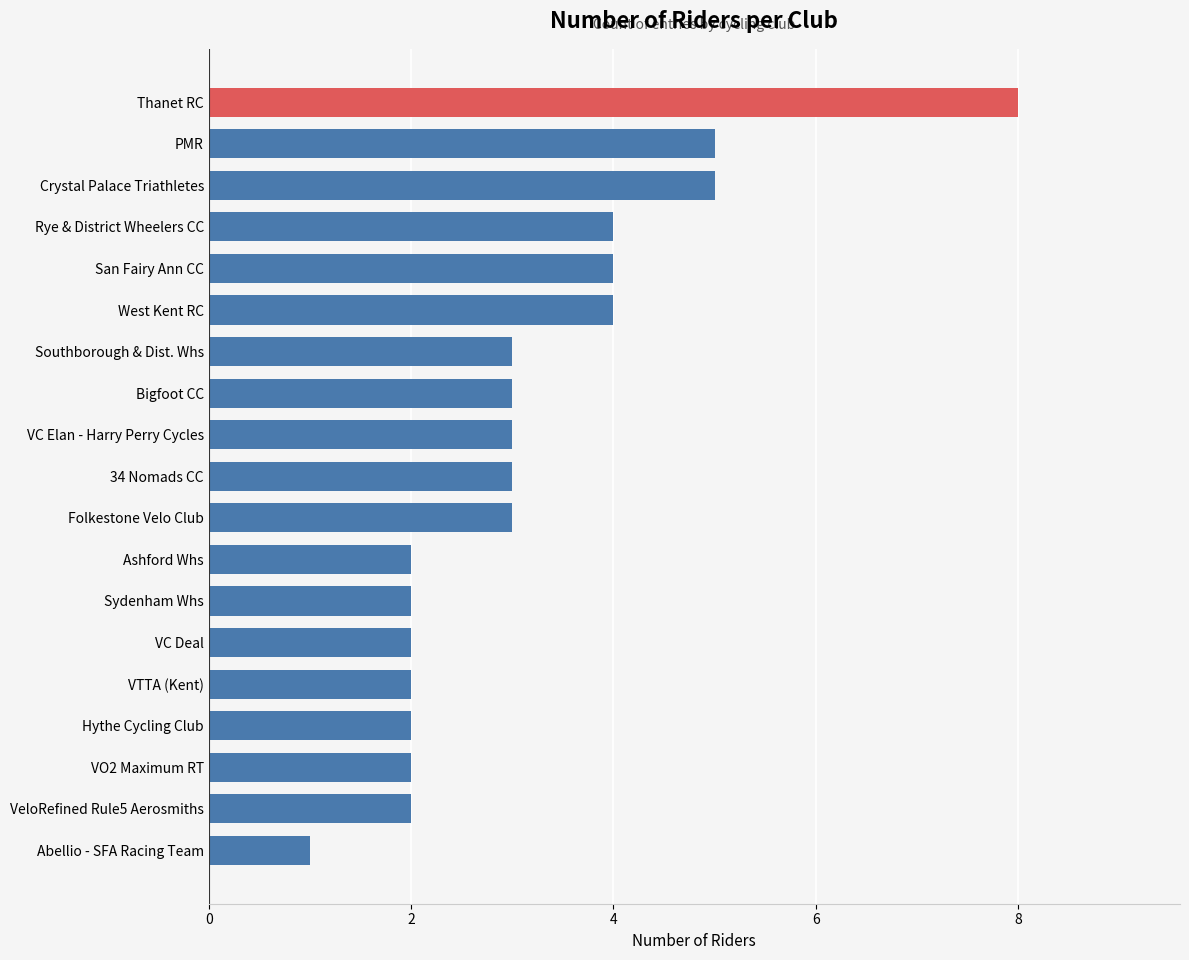

Count the number of data series in this chart.

1